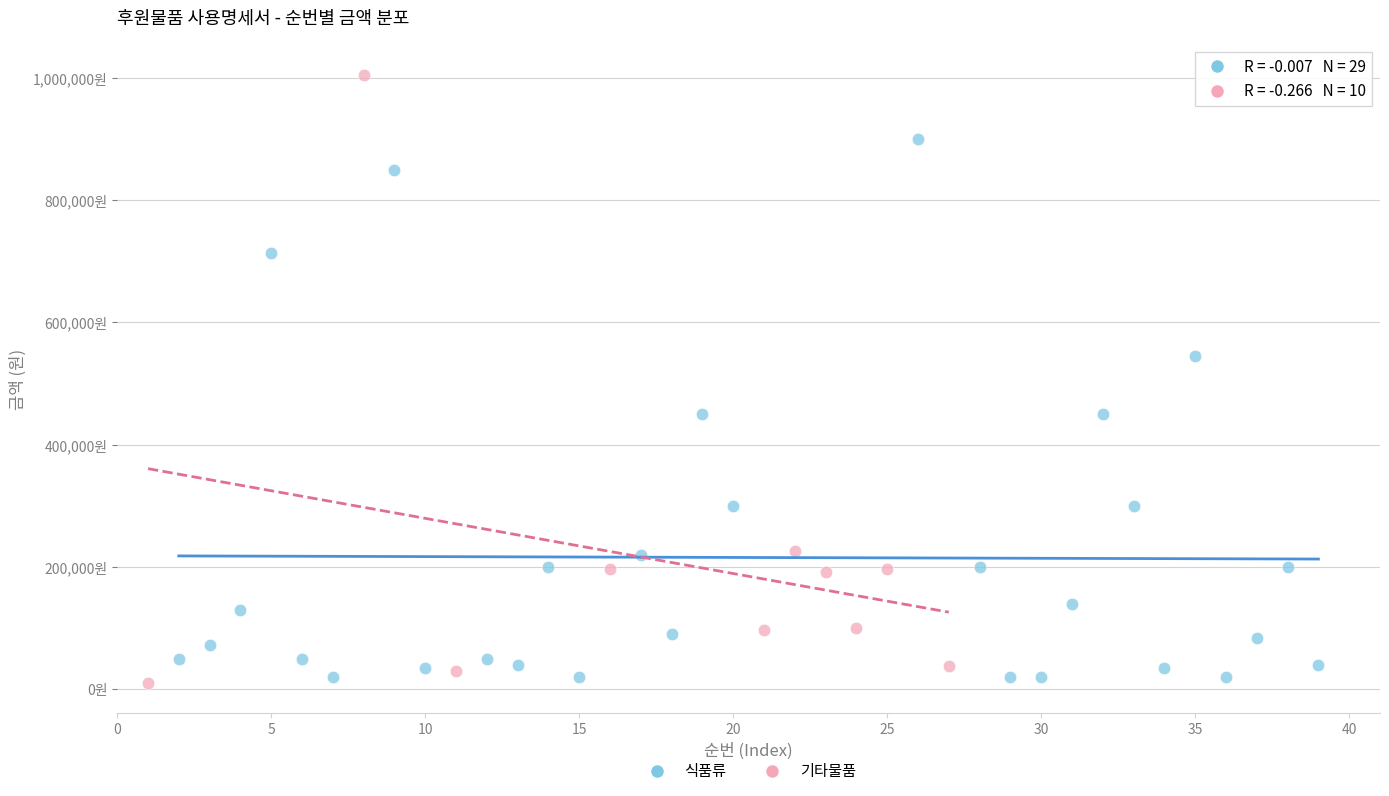

Which series reaches the maximum Y coordinate?

기타물품